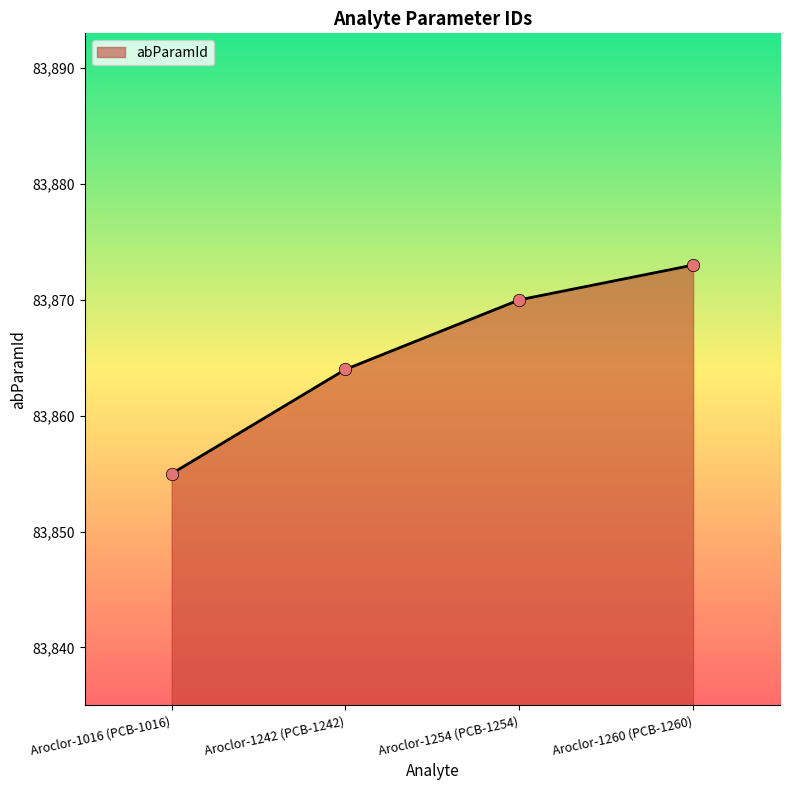

What is the change in value from Aroclor-1016 (PCB-1016) to Aroclor-1260 (PCB-1260)?

+18